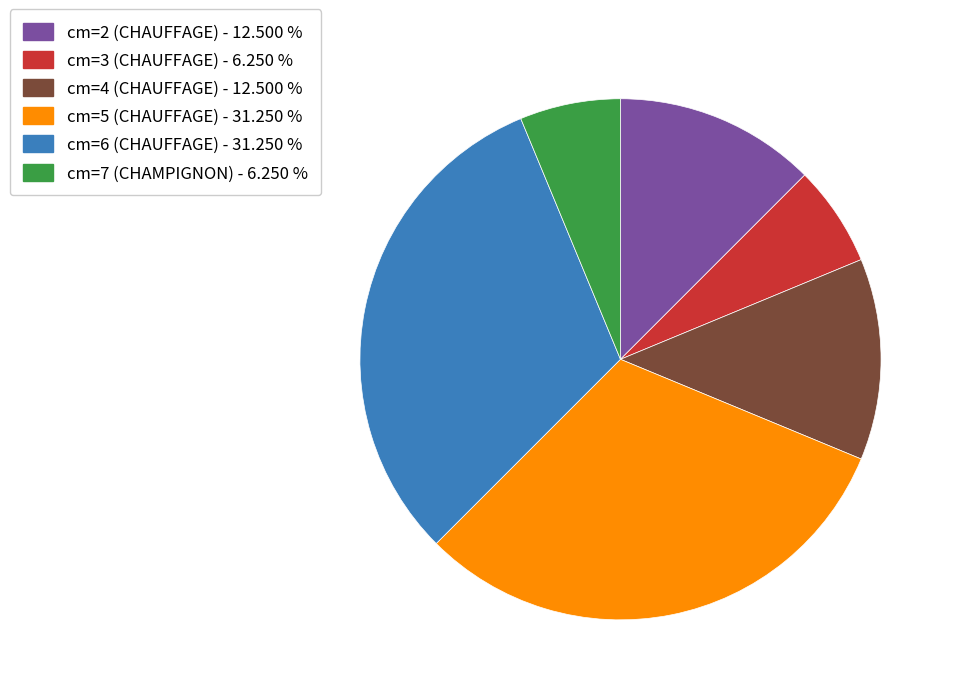

Combined, do cm=5 (CHAUFFAGE) - 31.250 % and cm=7 (CHAMPIGNON) - 6.250 % account for over 50%?

No